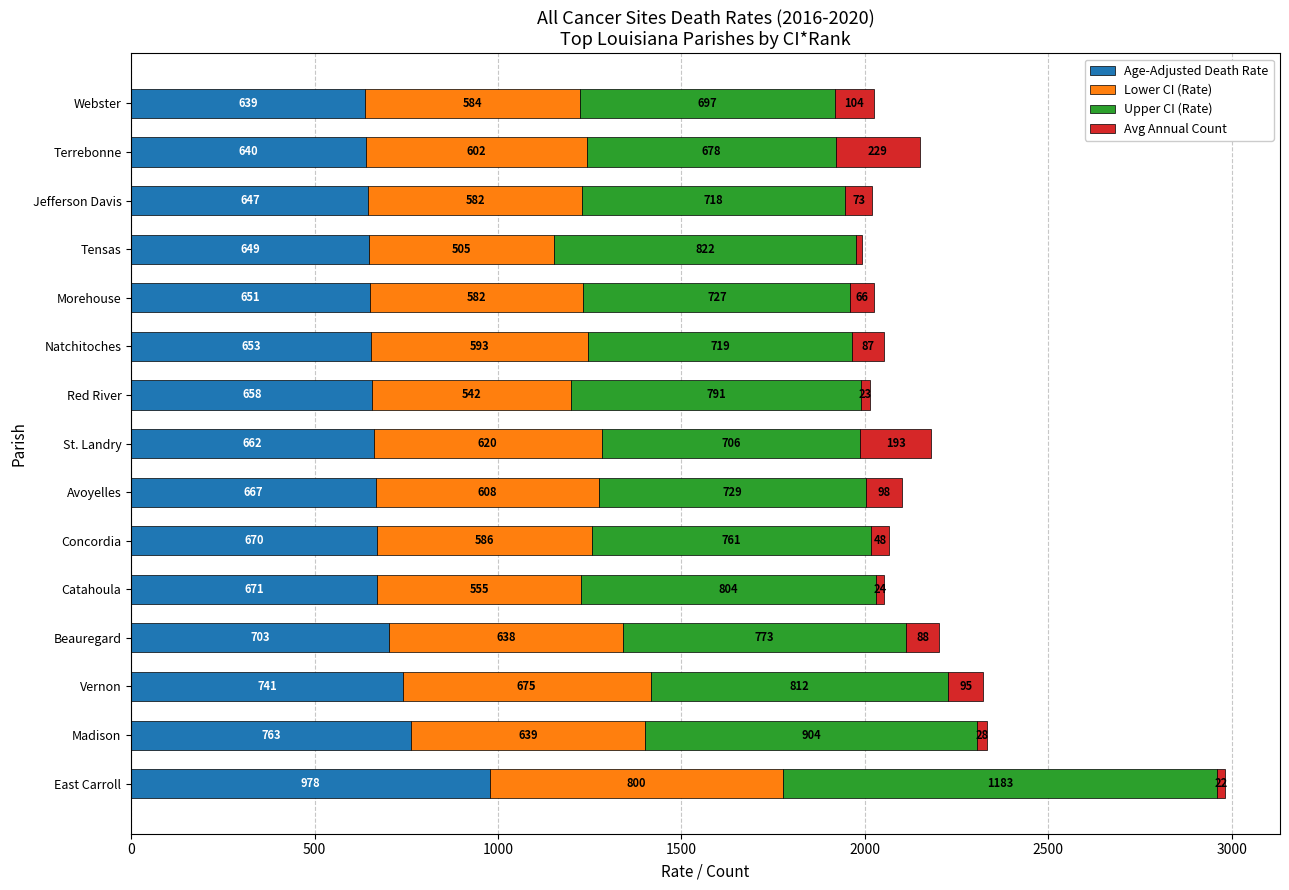

Rank the categories by Age-Adjusted Death Rate value from highest to lowest.

East Carroll, Madison, Vernon, Beauregard, Catahoula, Concordia, Avoyelles, St. Landry, Red River, Natchitoches, Morehouse, Tensas, Jefferson Davis, Terrebonne, Webster